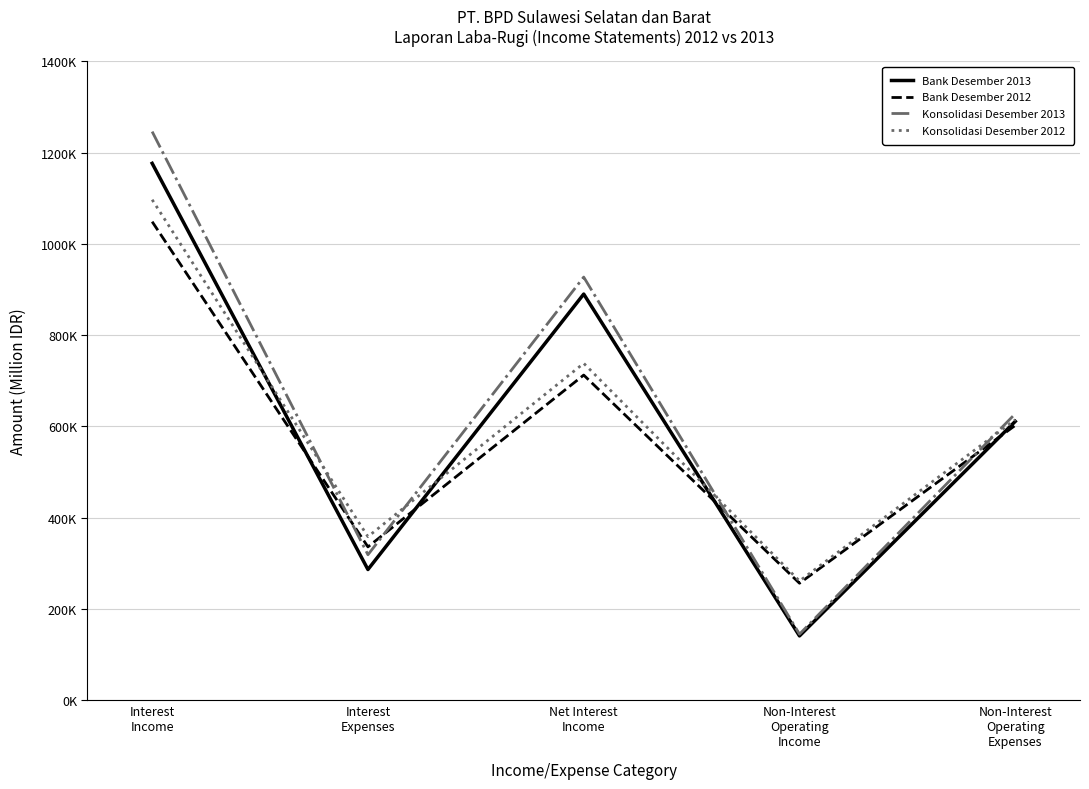

At which label does Konsolidasi Desember 2012 reach its peak?

Interest
Income